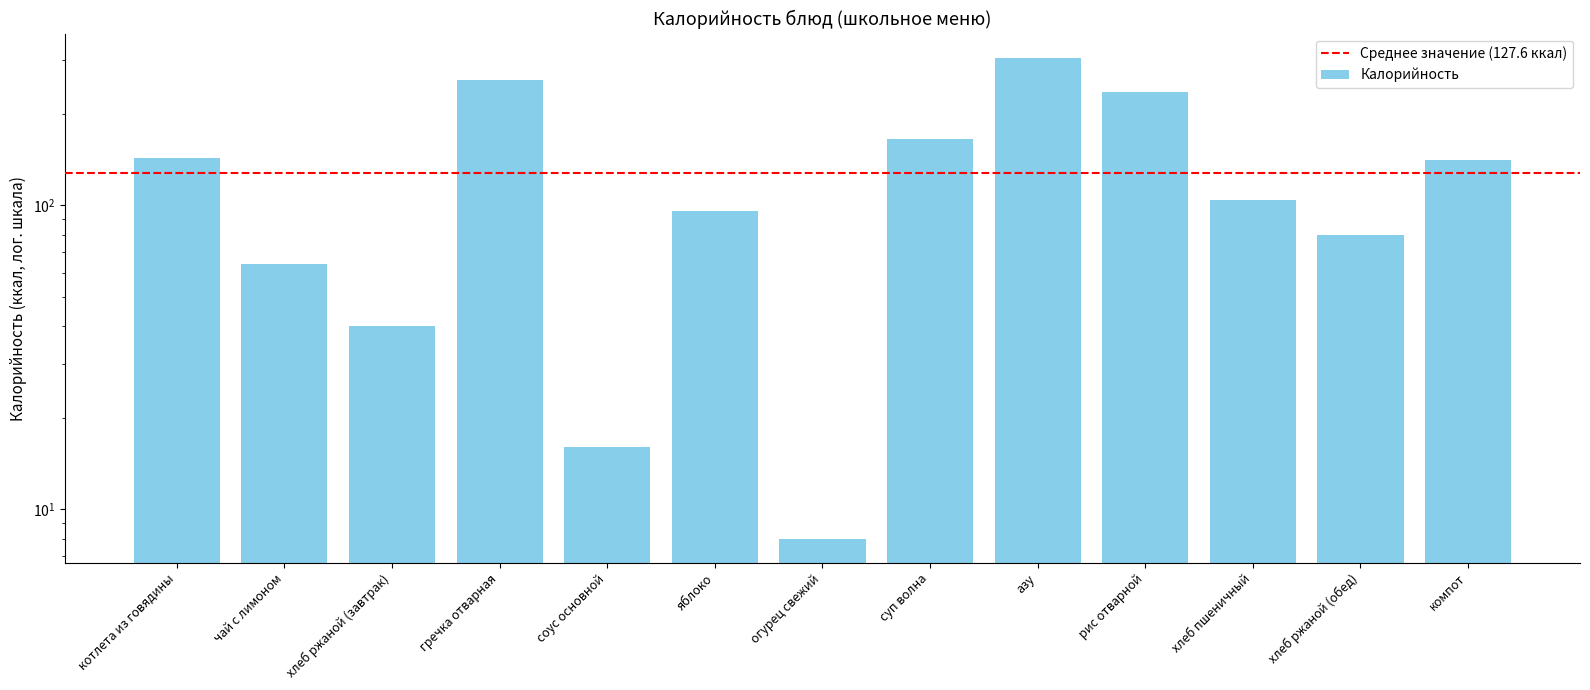

What is the label of the 7th bar from the right?

огурец свежий